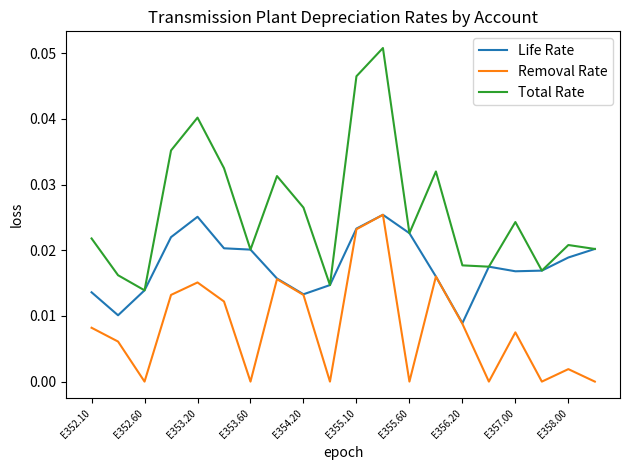

Which series has the widest spread of values?

Total Rate